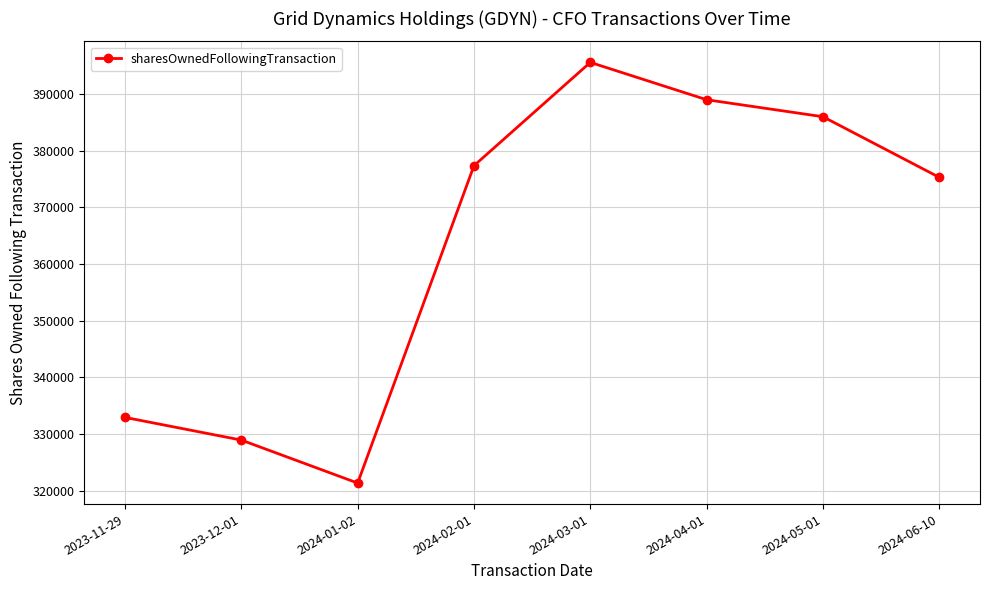

How many data points are less than 377340?

4